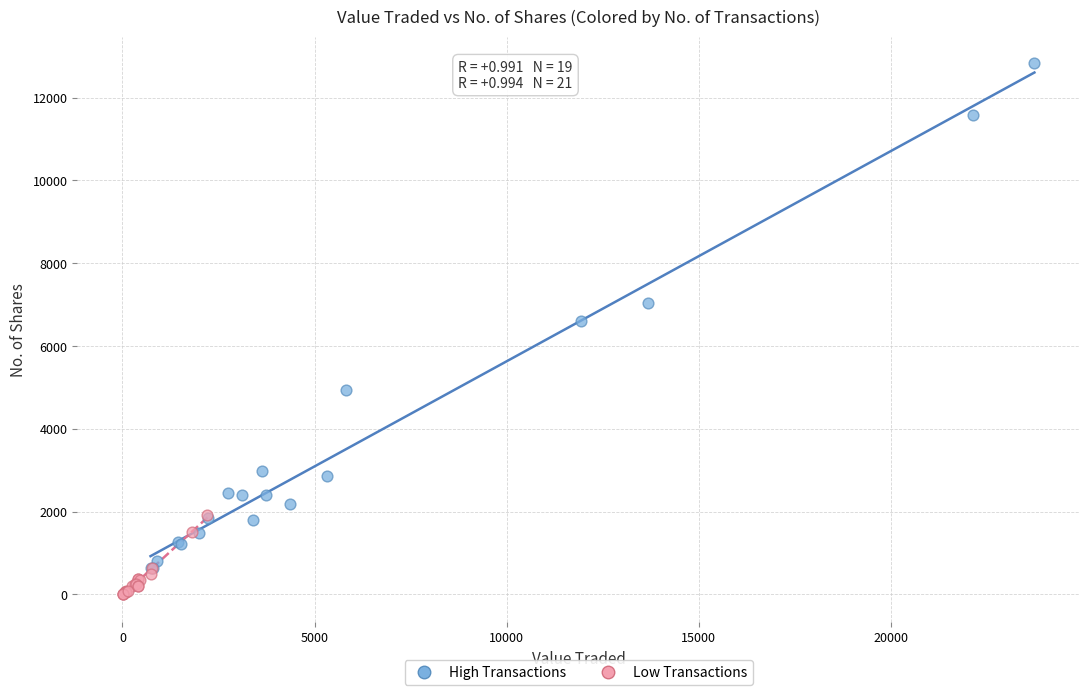

Which series reaches the maximum Y coordinate?

High Transactions